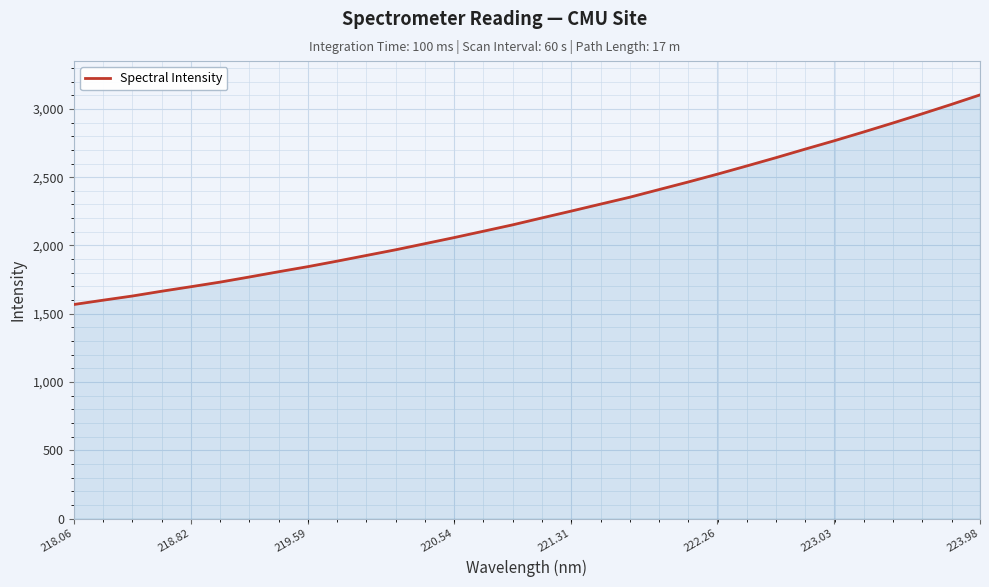

What is the minimum value shown in the chart?

1567.8